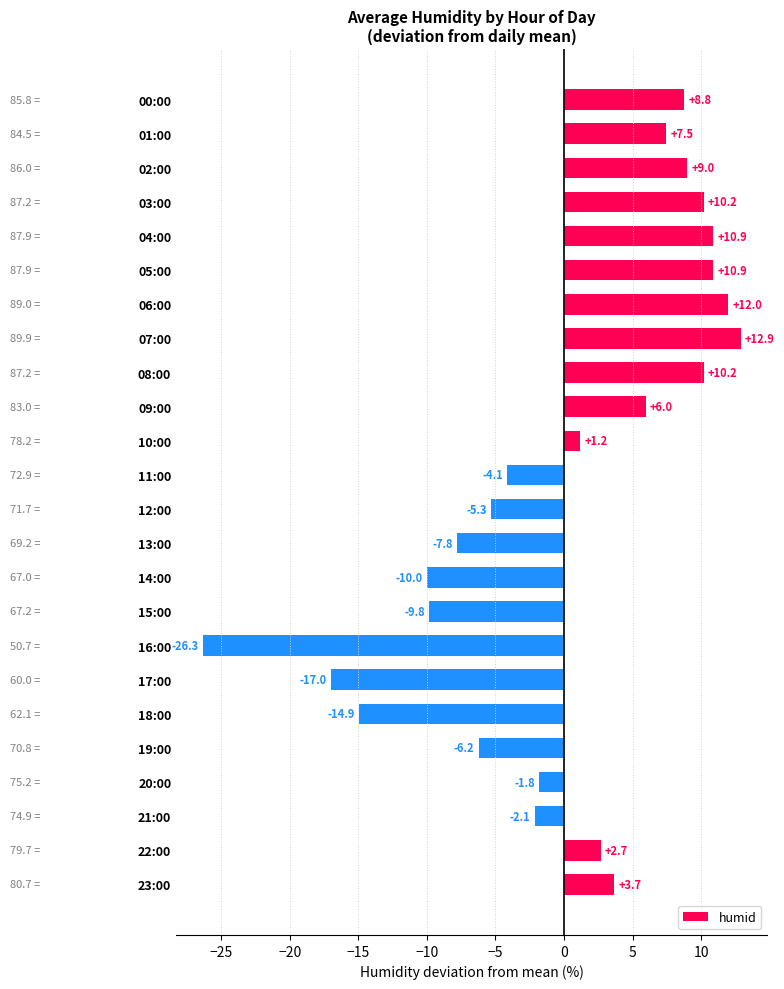

The value at 22:00 is 1.0. True or false?

False